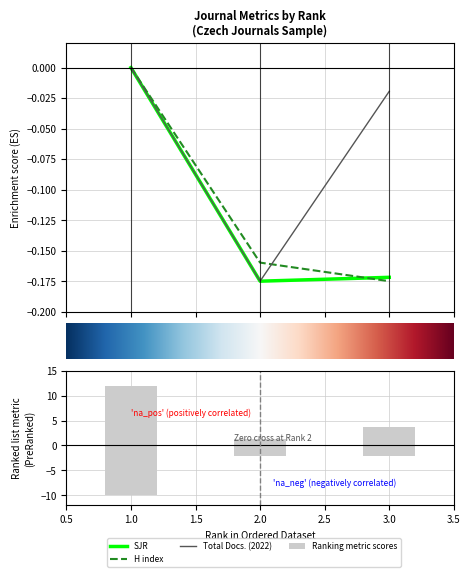

Which category has the highest value in the Total Refs. series?

1